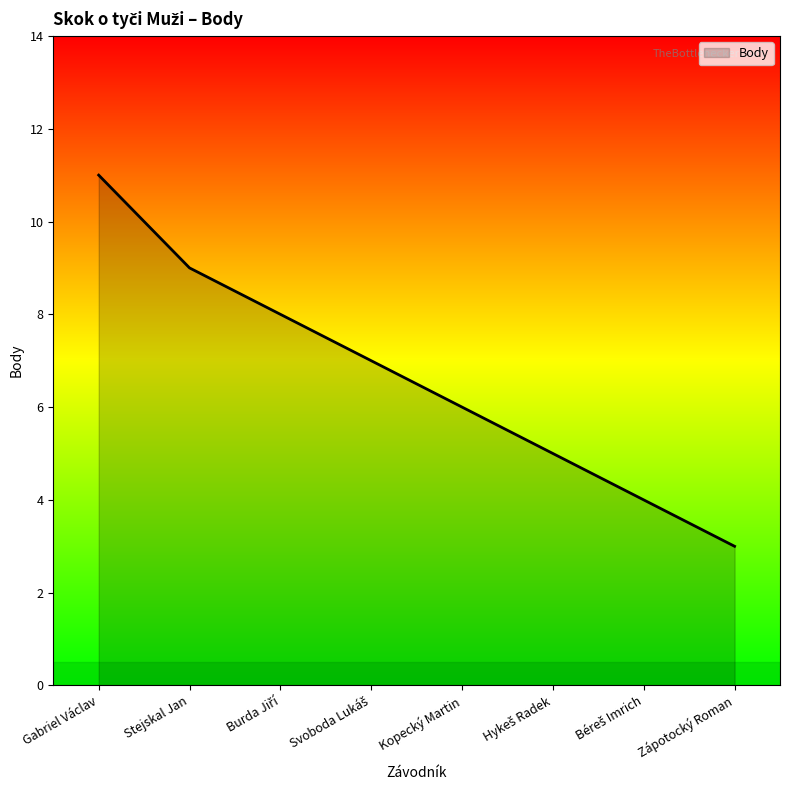

What position from the right is Zápotocký Roman?

1